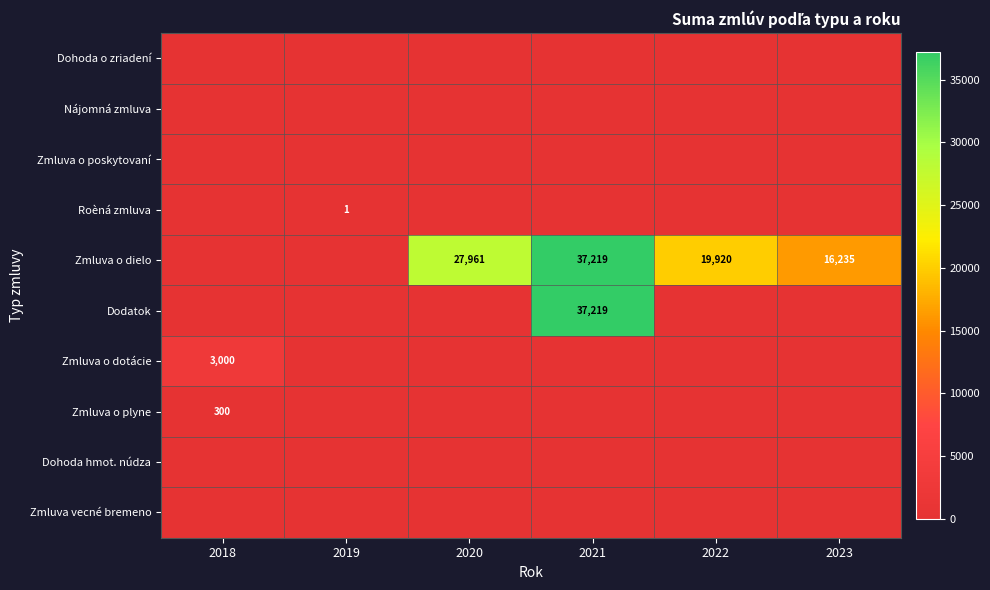

What is the maximum value shown in the chart?

37219.0